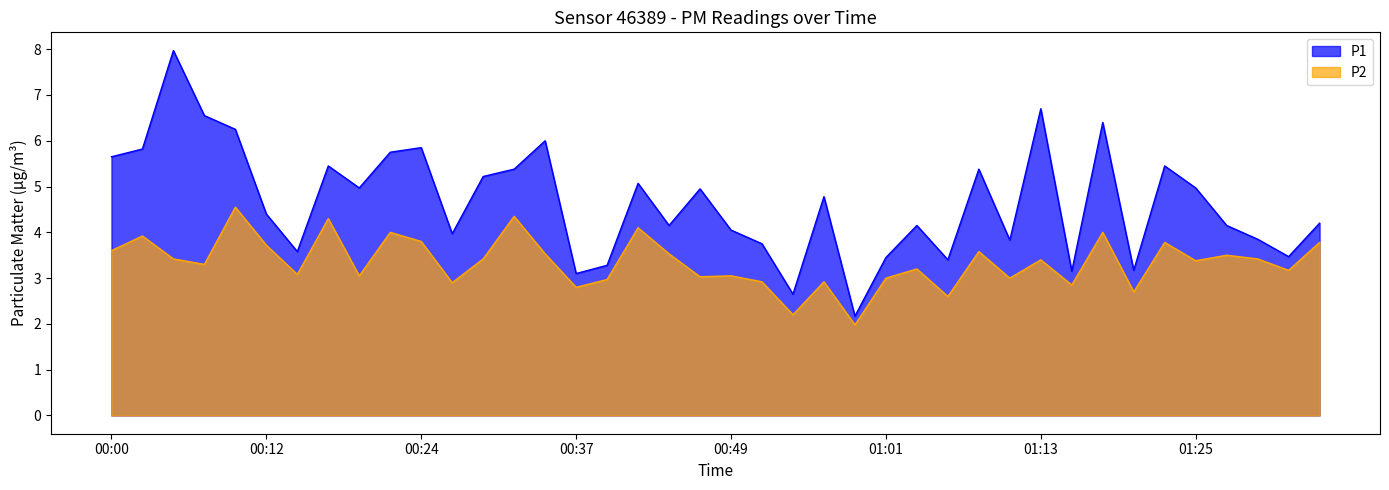

True or false: P2 has more than 0 points higher than both neighbors.

True